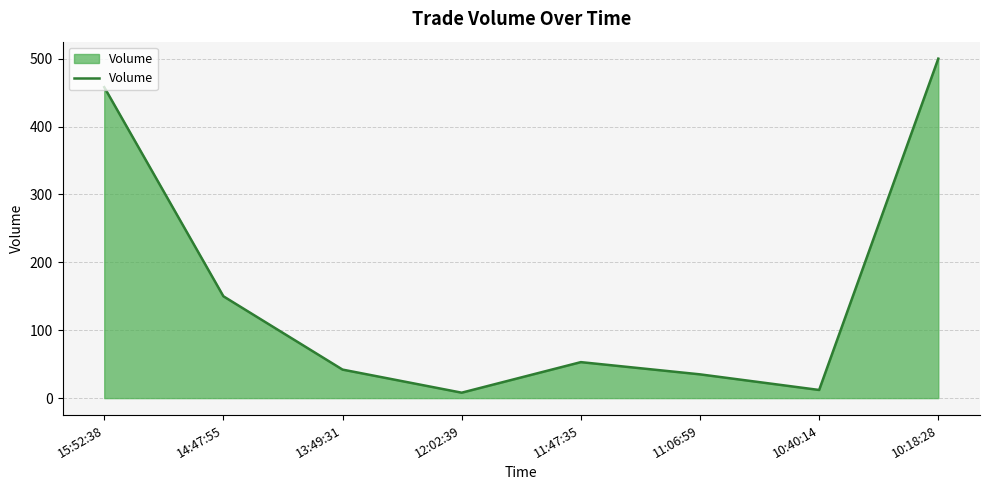

Which has a higher value, 10:18:28 or 12:02:39?

10:18:28